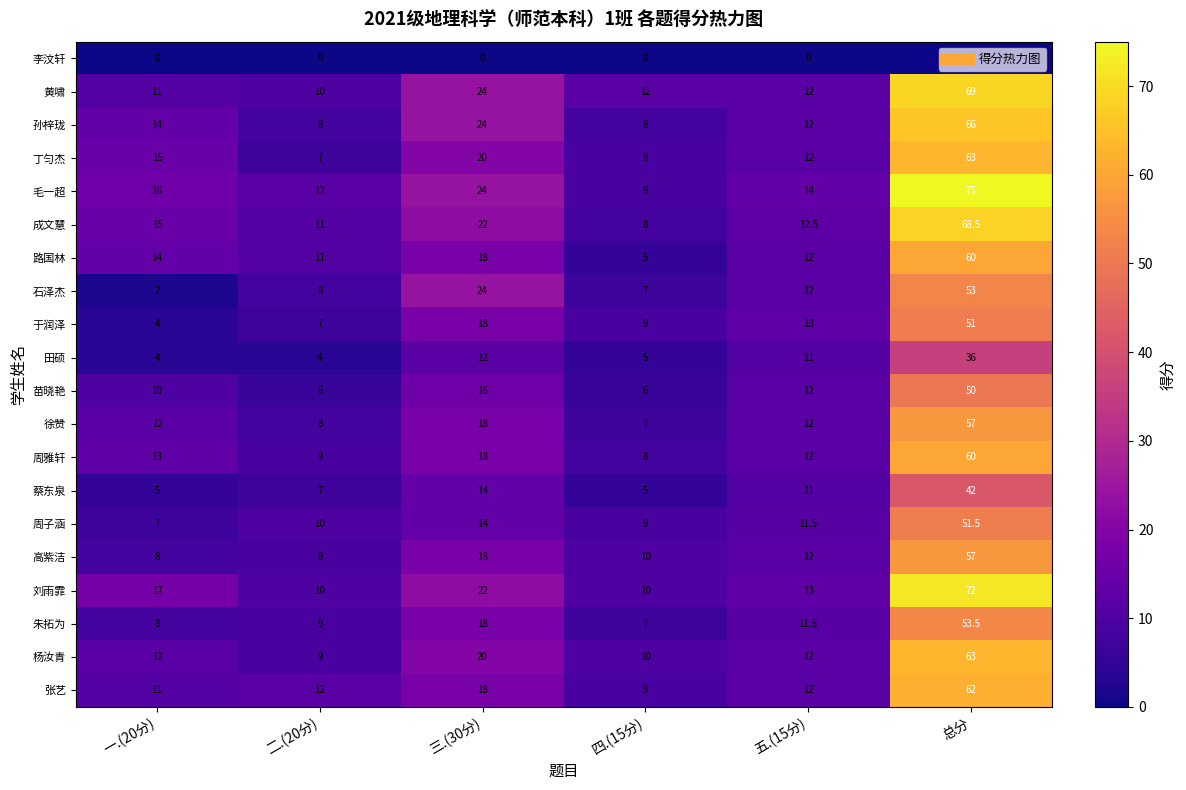

List the labels in order of 成文慧 value, largest first.

总分, 三.(30分), 一.(20分), 五.(15分), 二.(20分), 四.(15分)